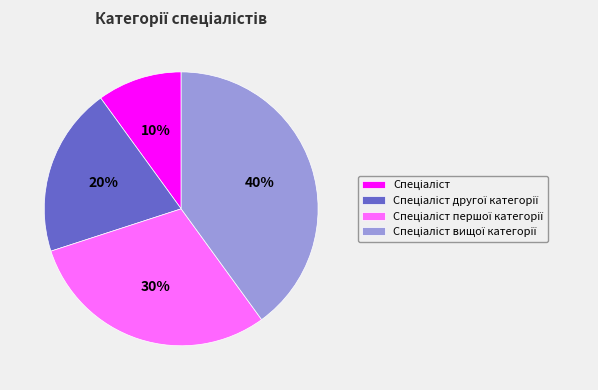

To the nearest percent, what is the difference between the largest and smallest slice percentages?

30%